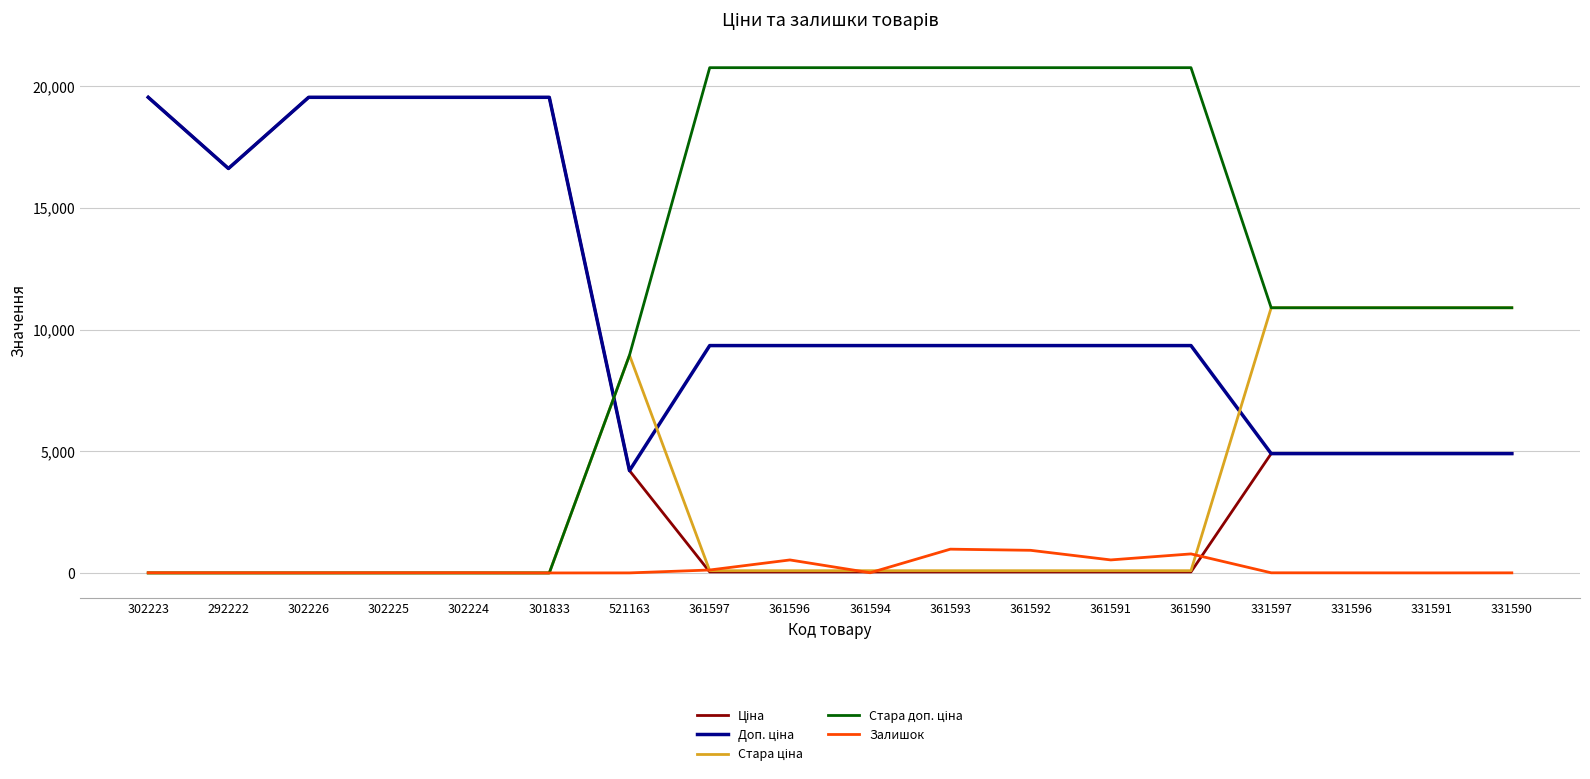

What is the maximum value shown in the chart?

20760.8